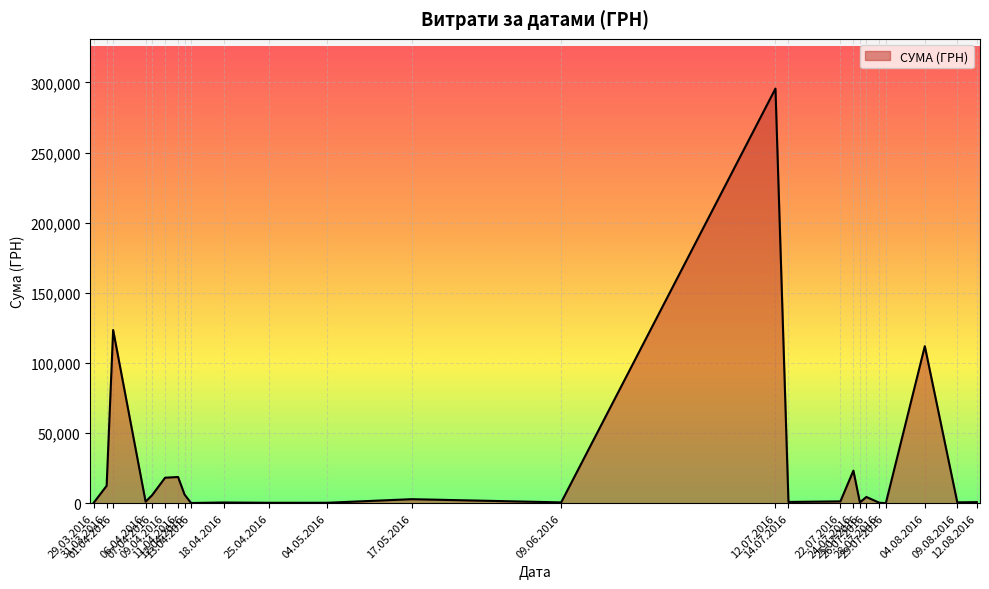

Between 29.03.2016 and 01.04.2016, which is larger?

01.04.2016